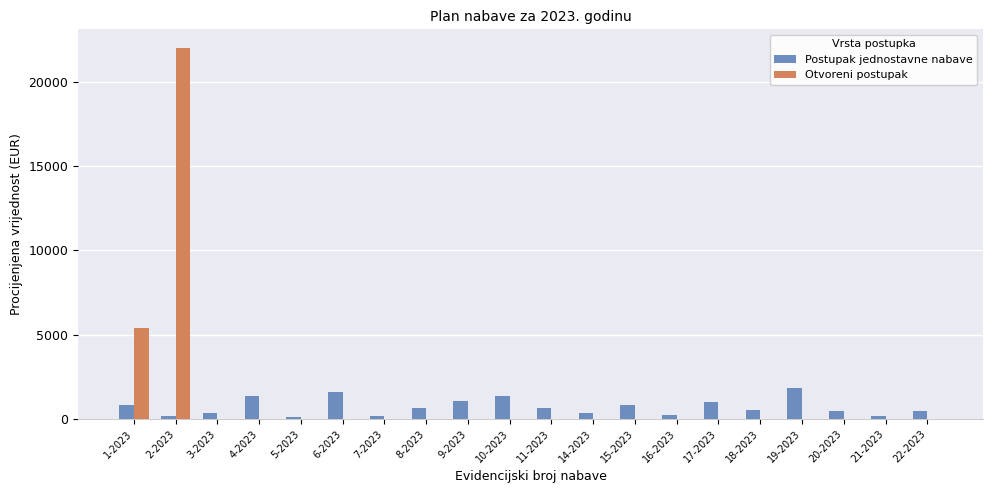

Is the value of Postupak jednostavne nabave at 19-2023 greater than the value of Otvoreni postupak at 19-2023?

Yes